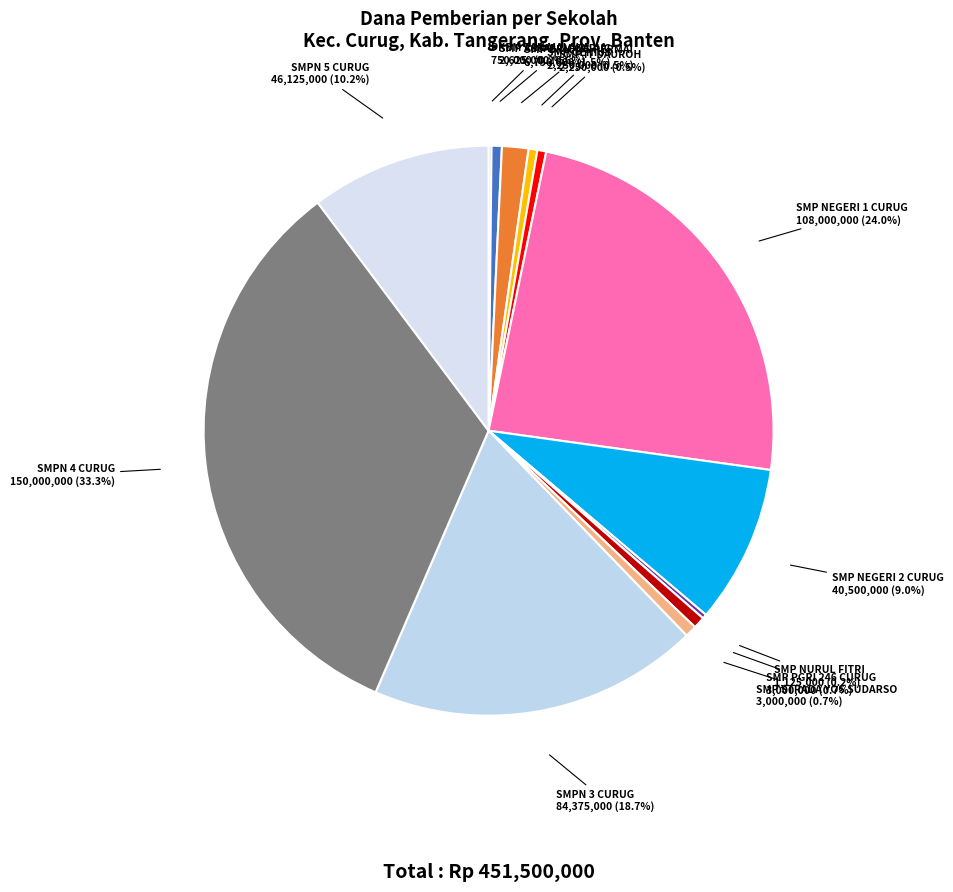

Is there a majority slice in this chart?

No